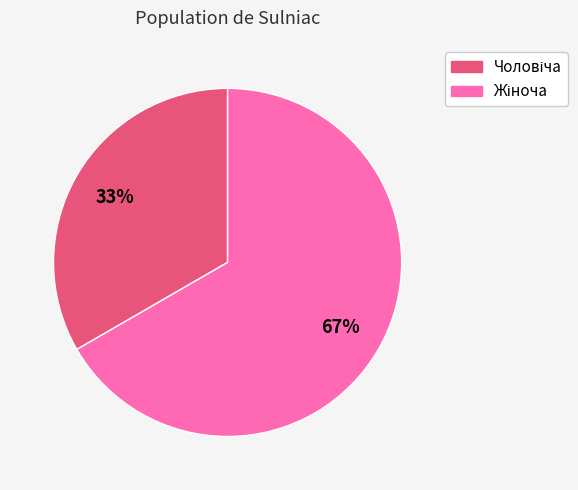

To the nearest percent, what is the average slice percentage?

50%